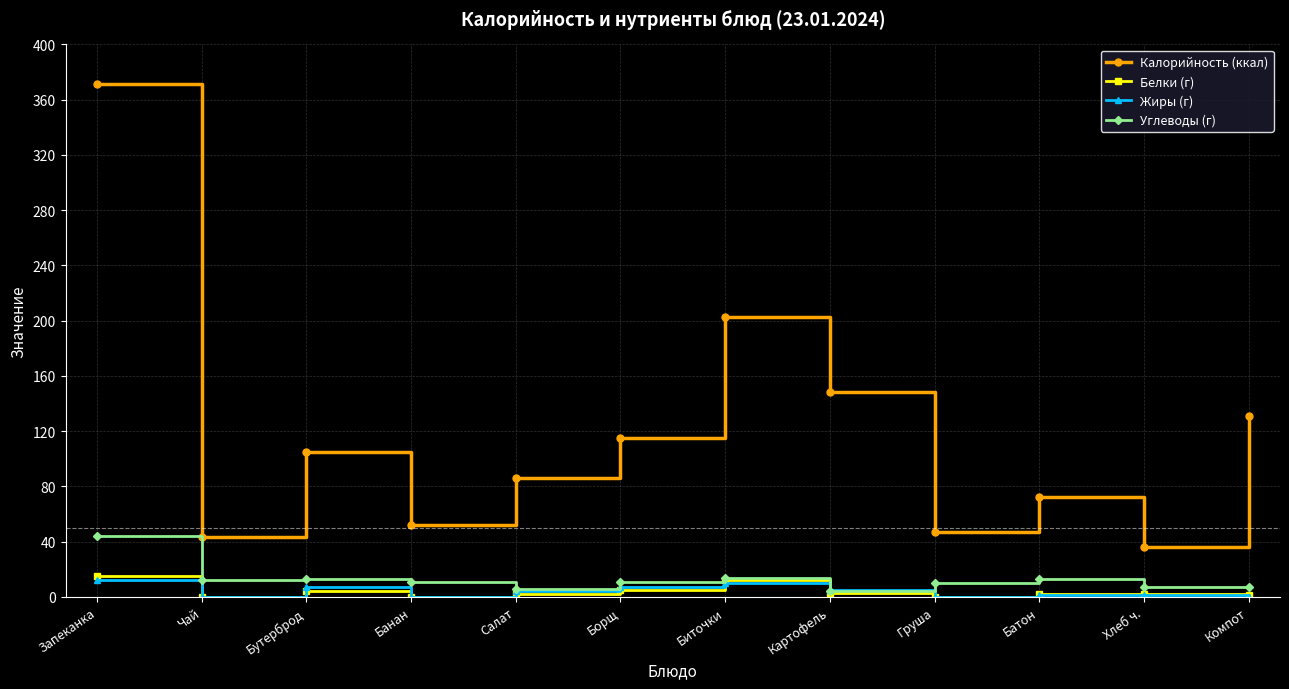

Is the value of Белки (г) at Компот greater than the value of Углеводы (г) at Бутерброд?

No